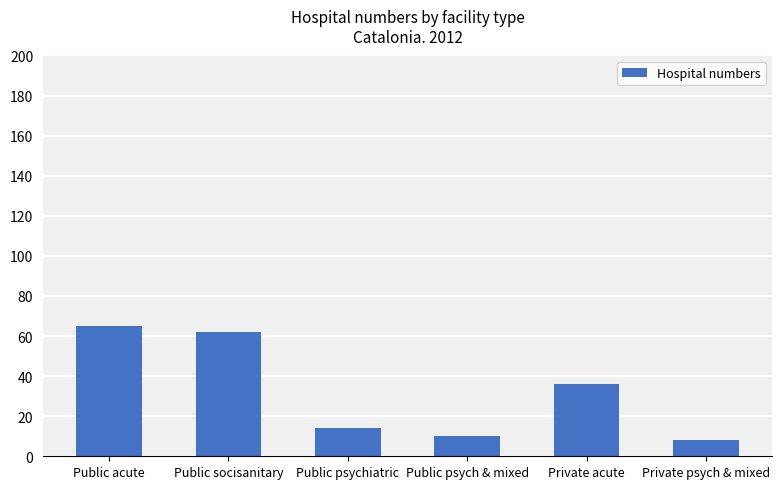

How many values are below 36?

3